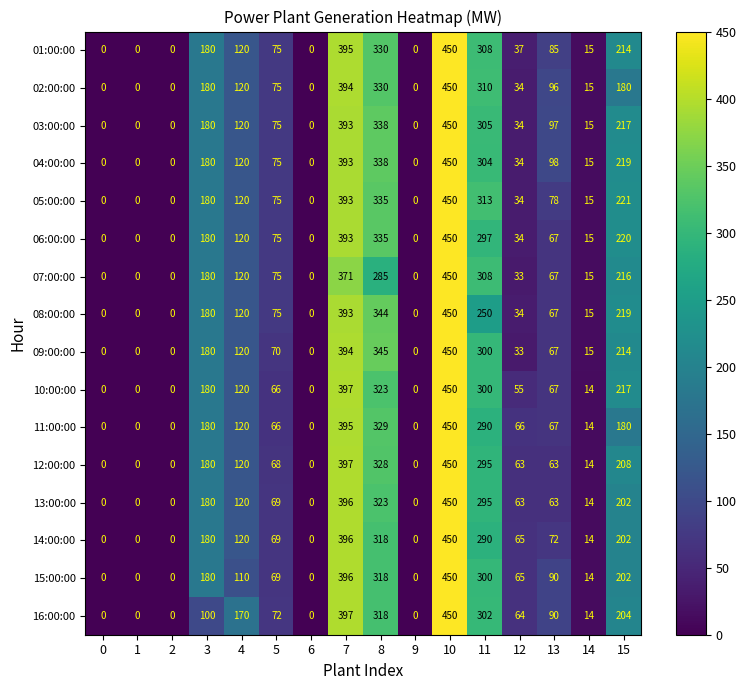

What is the spread (max minus min) of values at 5?

9